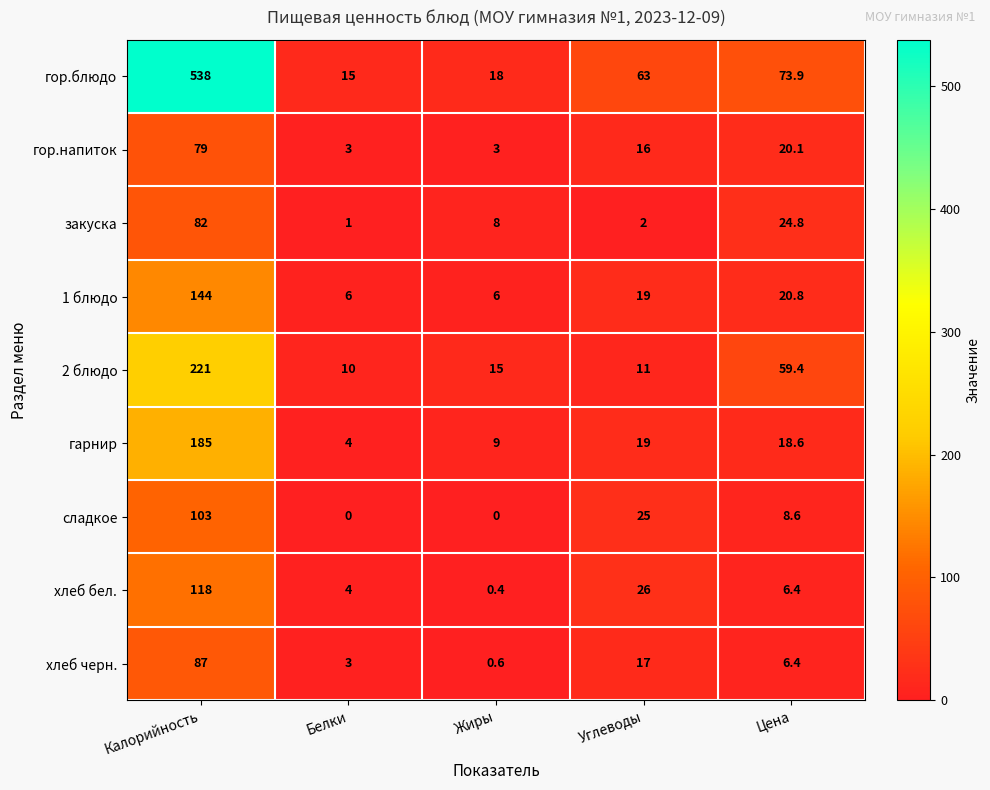

At which label does гор.напиток reach its peak?

Калорийность